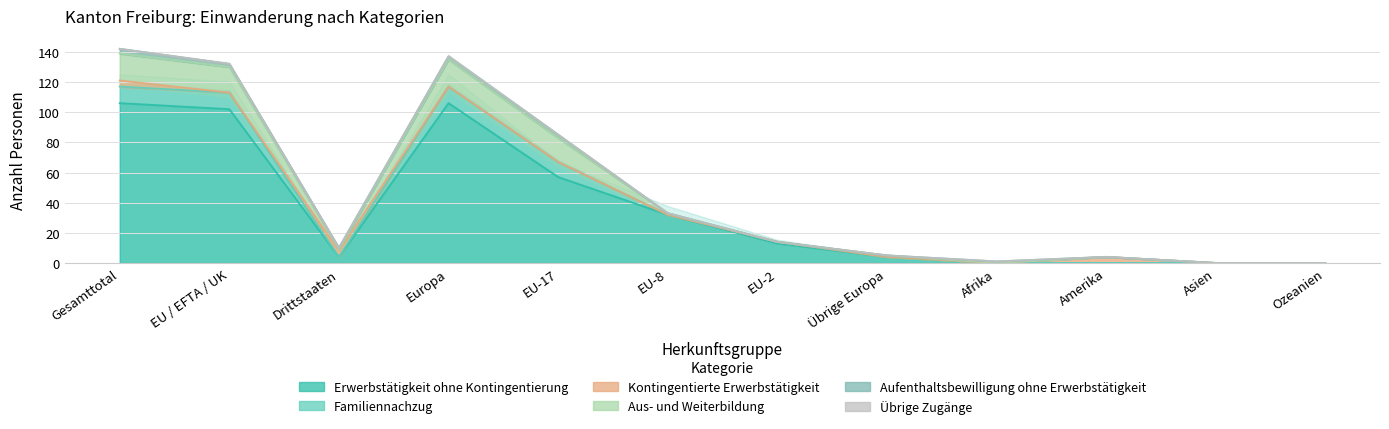

Where do Familiennachzug and Aus- und Weiterbildung first cross each other?

EU-8 and EU-2